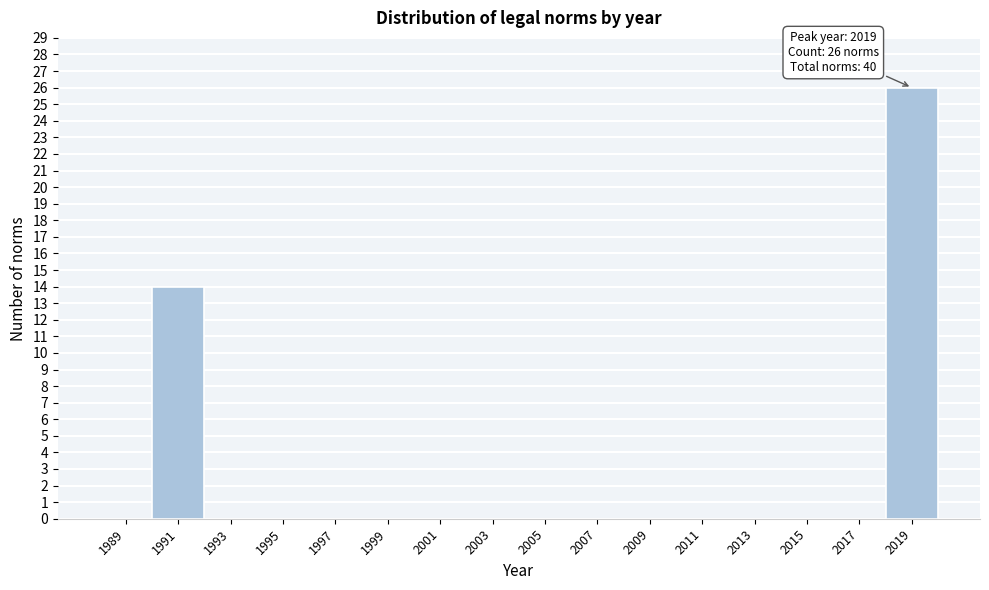

Over which range of the x-axis is the bar tallest?

2018 to 2020